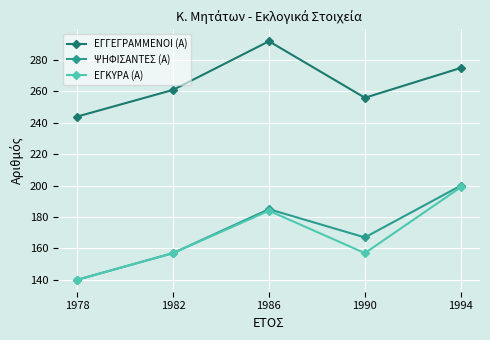

True or false: ΨΗΦΙΣΑΝΤΕΣ (Α) and ΕΓΓΕΓΡΑΜΜΕΝΟΙ (Α) intersect in this chart.

False